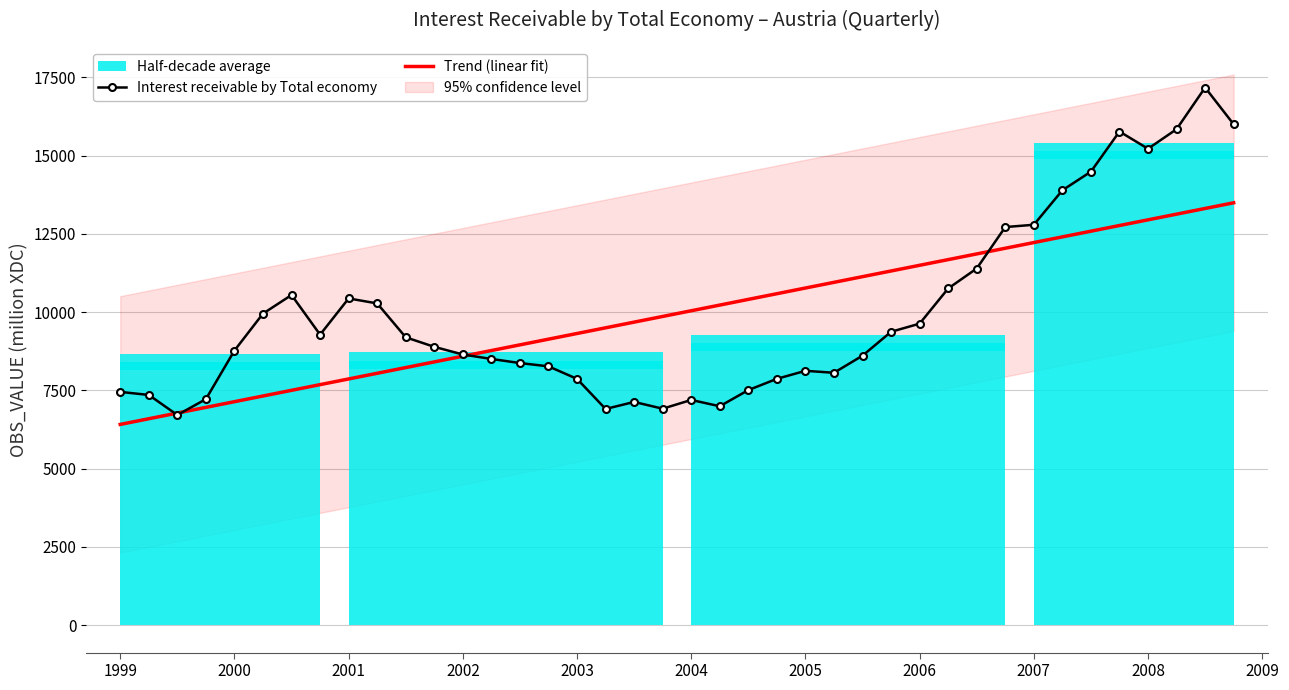

Which label corresponds to the smallest value in the chart?

1999-Q3